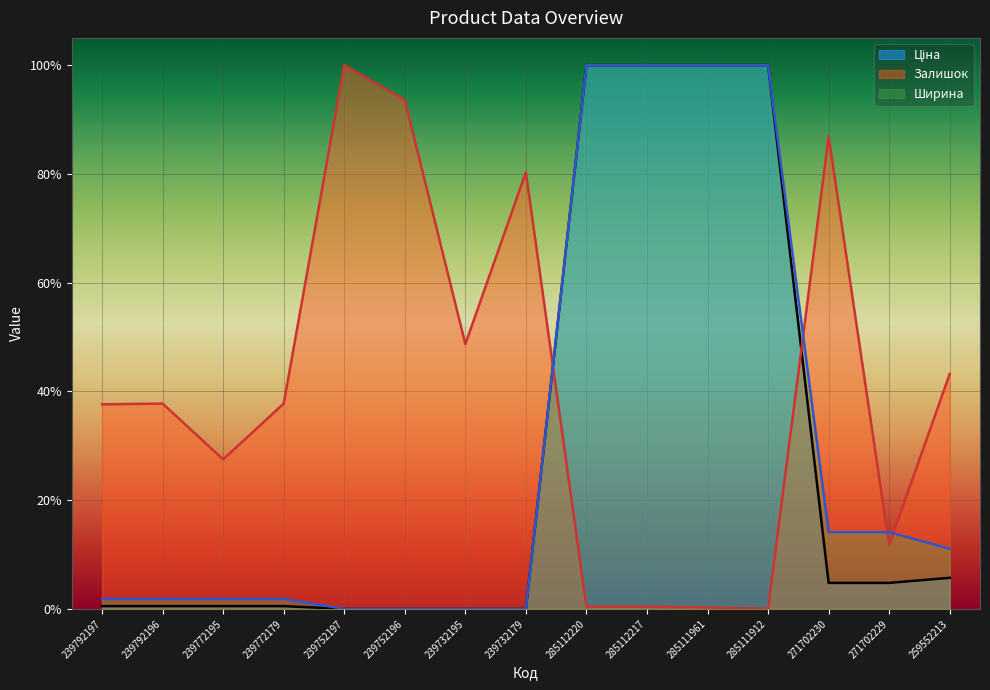

At how many categories does at least one series exceed 0?

15